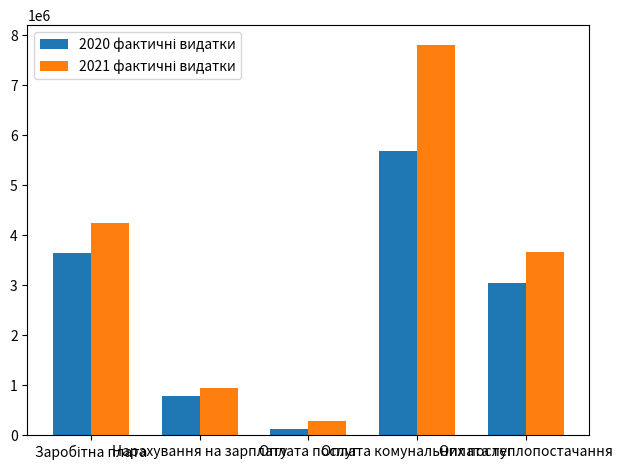

At how many categories does at least one series exceed 2071333?

3